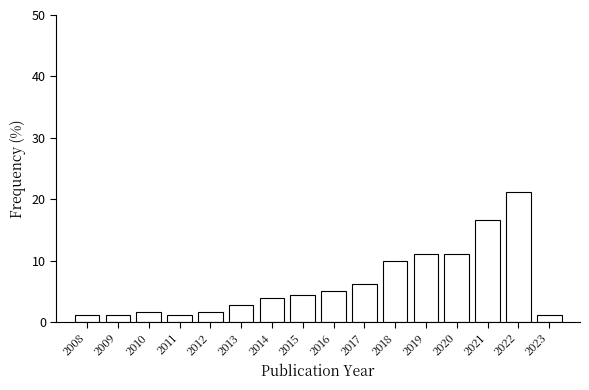

Reading left to right, list all the values displayed in this chart.

1.1	1.1	1.7	1.1	1.7	2.8	3.9	4.4	5.0	6.1	10.0	11.1	11.1	16.7	21.1	1.1